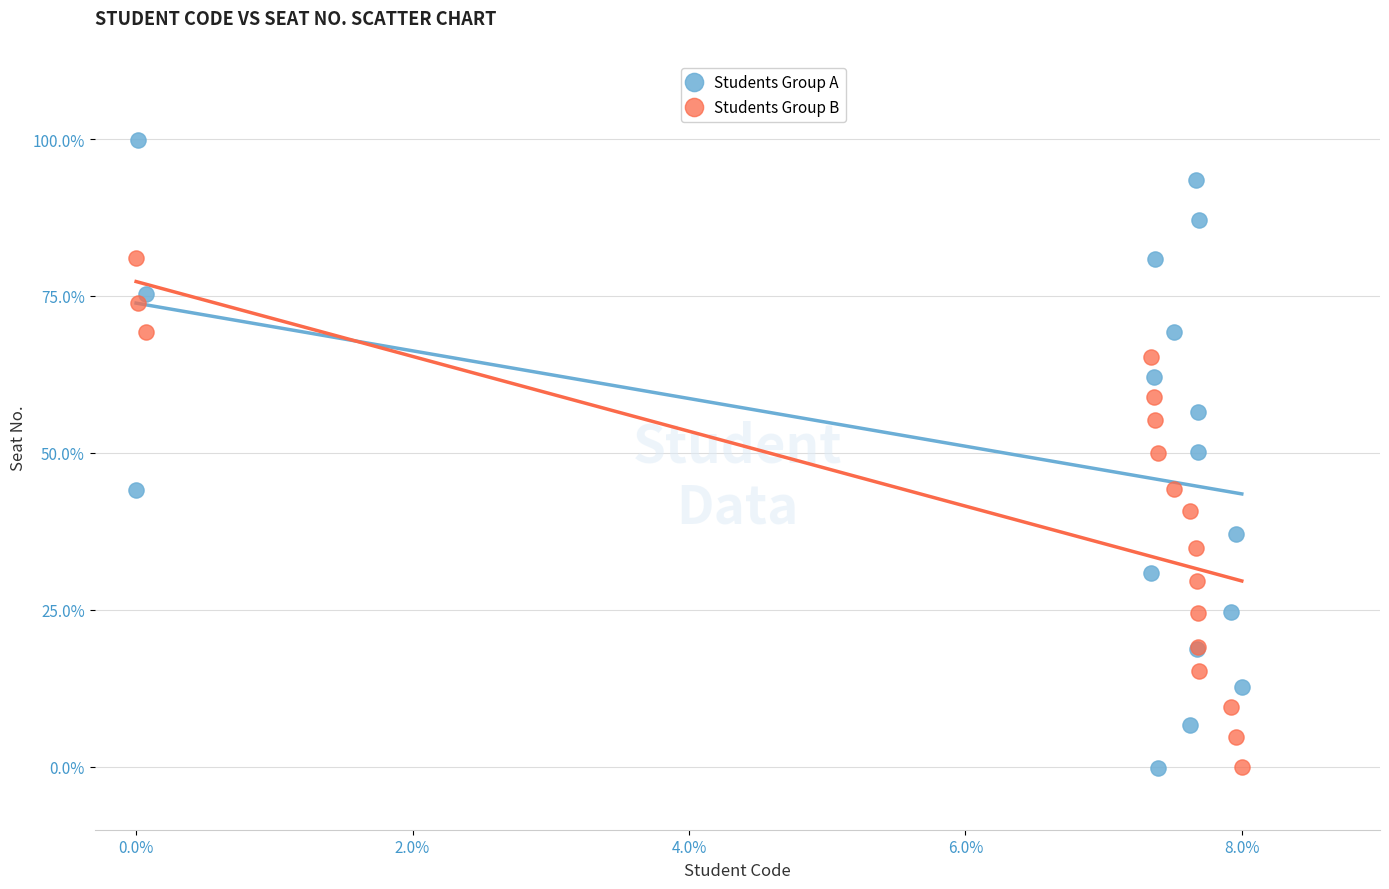

What are all the series names shown in the legend?

Students Group A, Students Group B